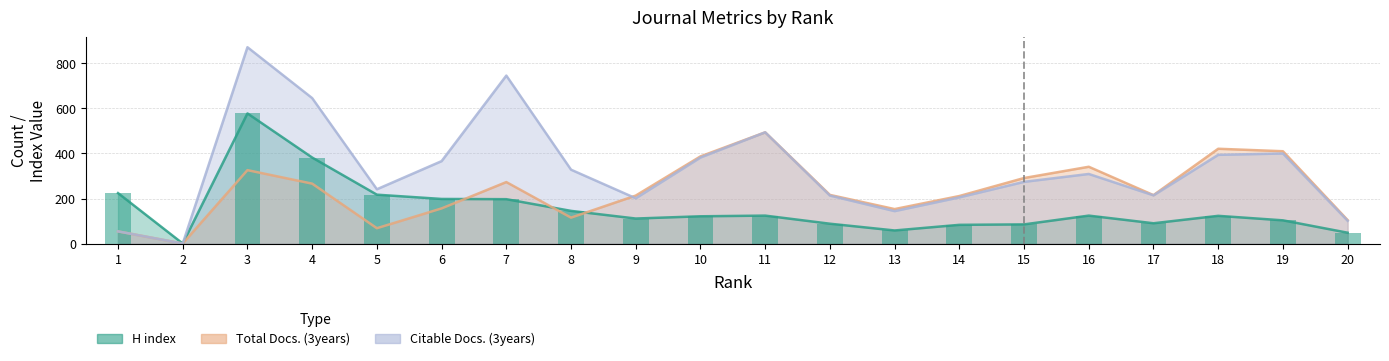

Rank the series by their average value, from lowest to highest.

H index, Total Docs. (3years), Citable Docs. (3years)